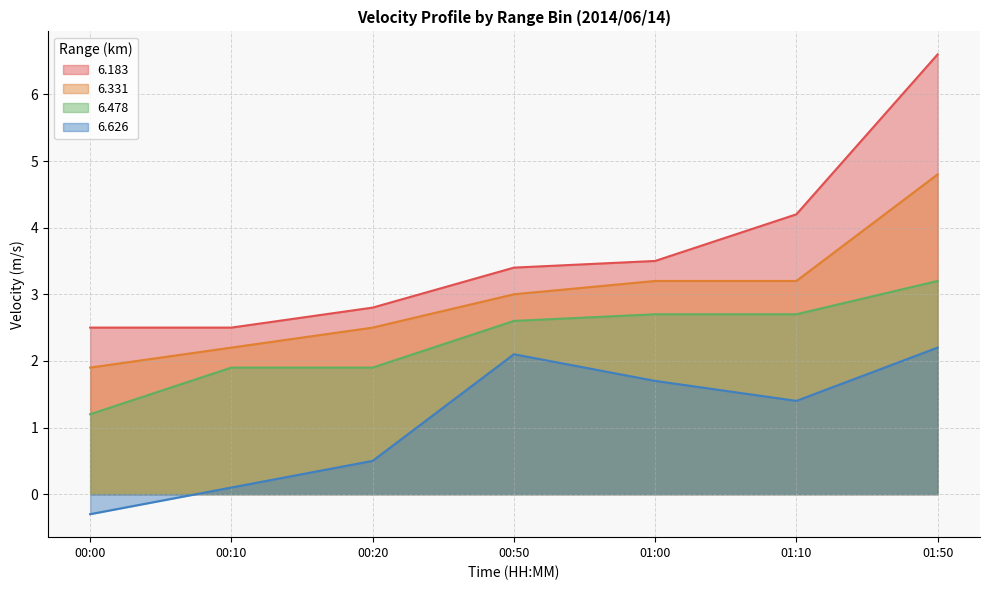

What are all the series names shown in the legend?

6.183, 6.331, 6.478, 6.626